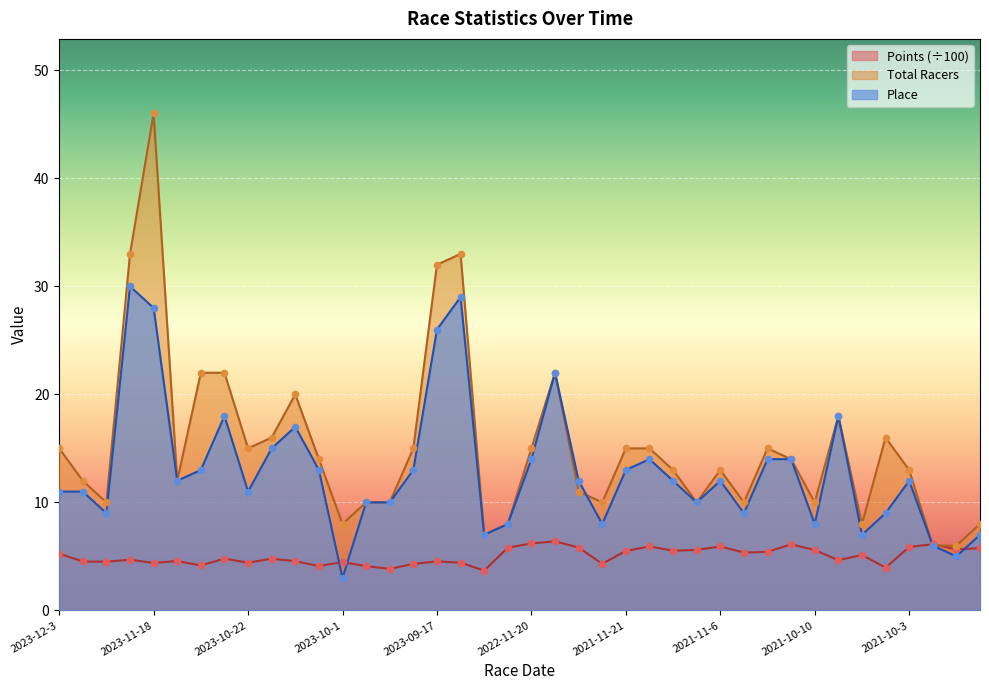

Which series contains the lowest Y value?

Place